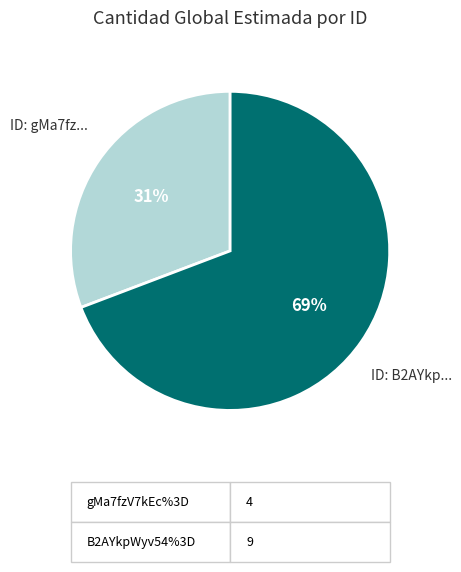

Is there a majority slice in this chart?

Yes